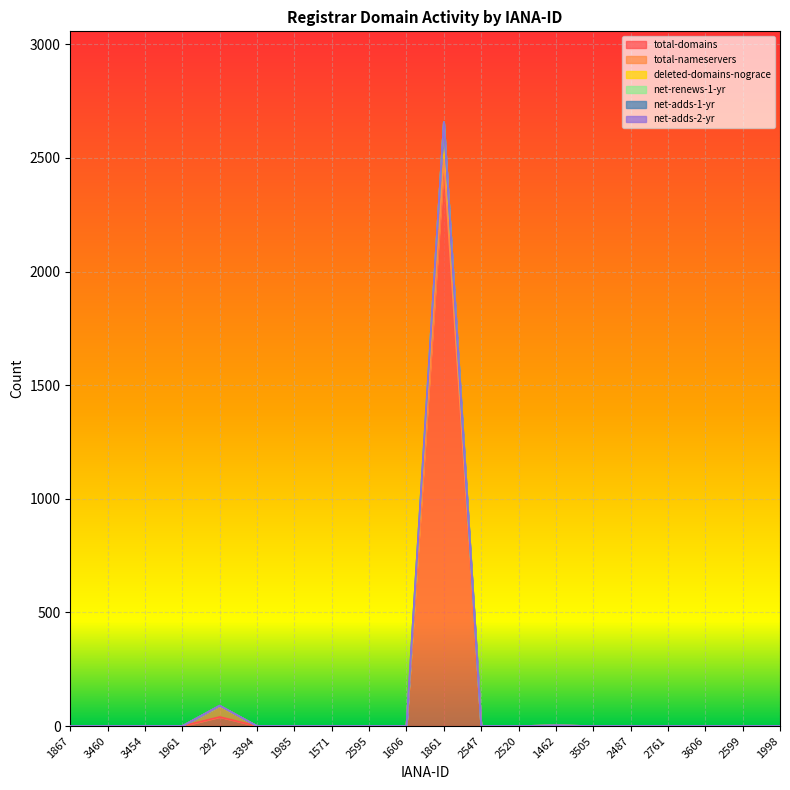

What is the sum of all net-renews-1-yr values?

1